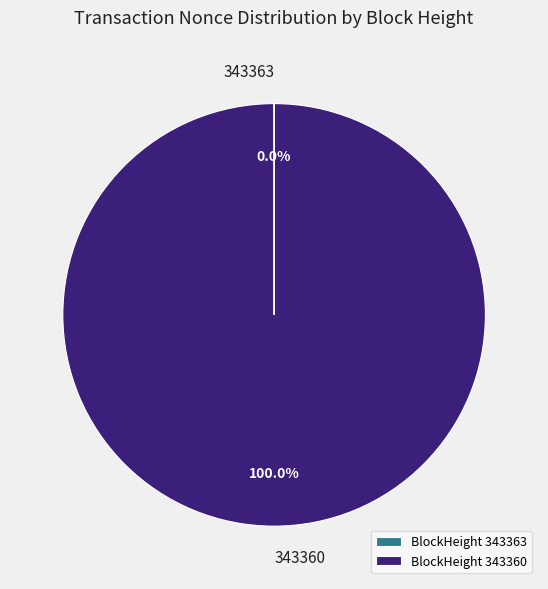

Which slice represents more than half of the pie?

343360